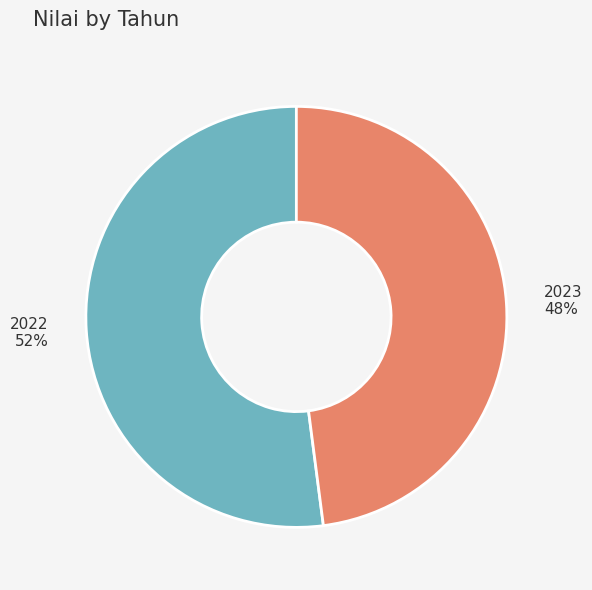

Which slice is the largest?

2022